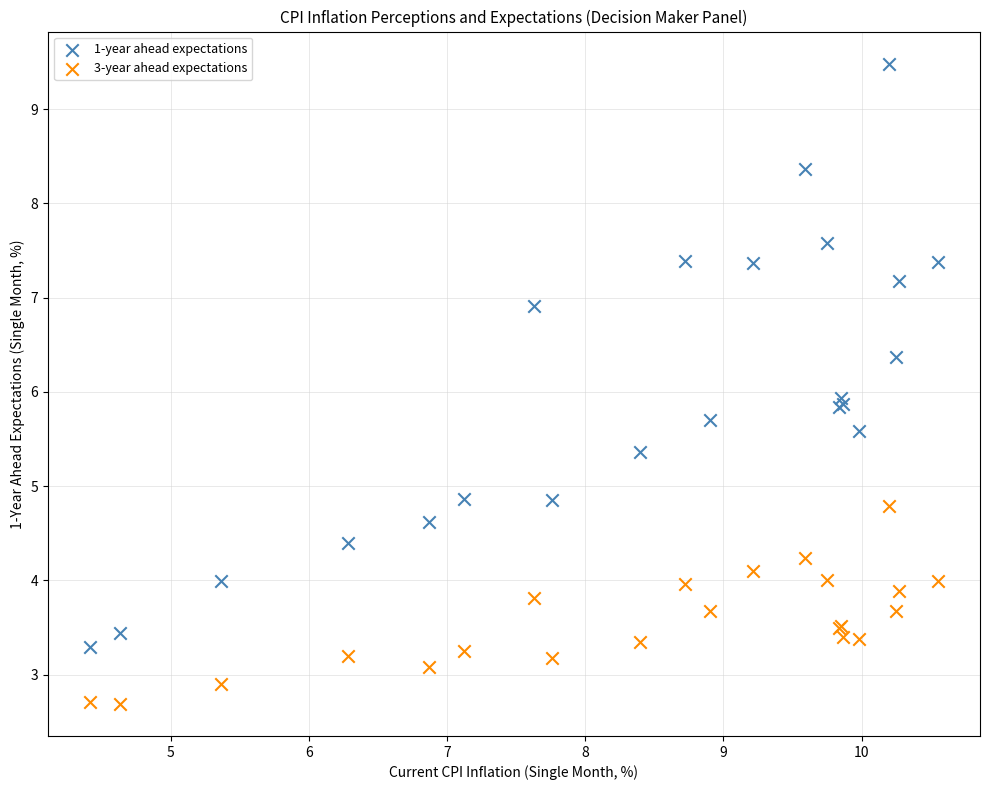

Which series reaches the maximum Y coordinate?

1-year ahead expectations